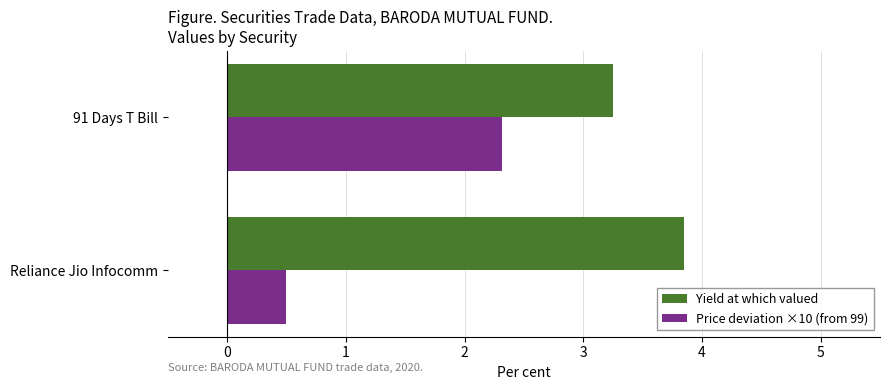

The Yield at which valued series shows 5.1 at 91 Days T Bill. True or false?

False